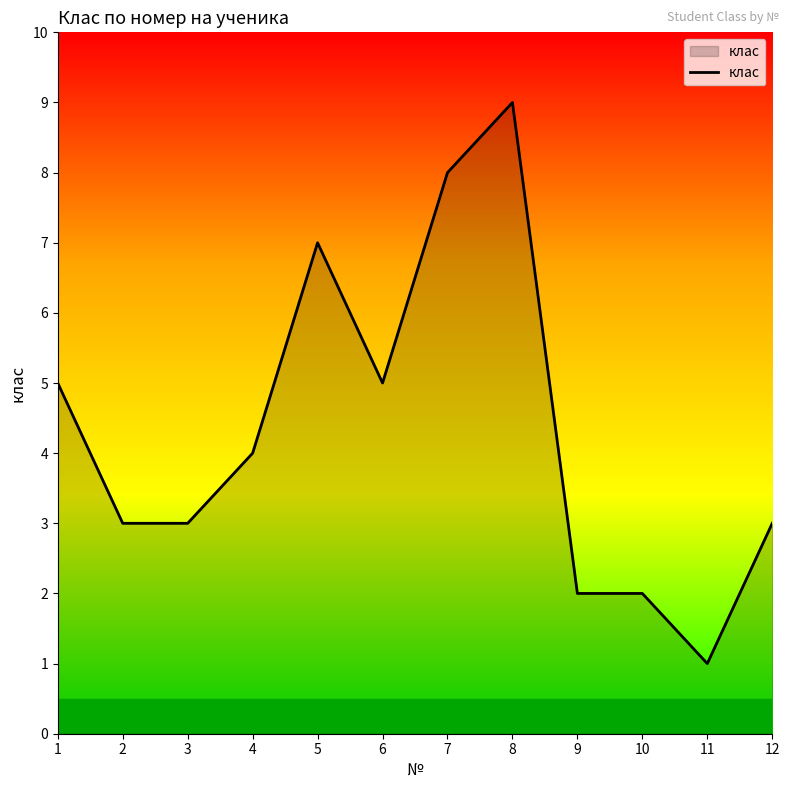

What is the greatest value displayed?

9